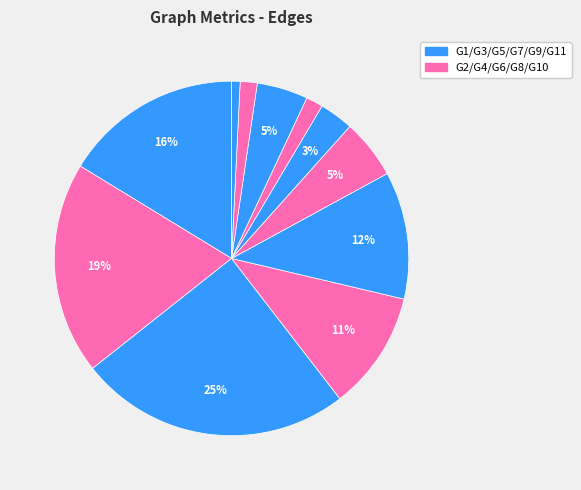

Count the number of slices in the pie.

11